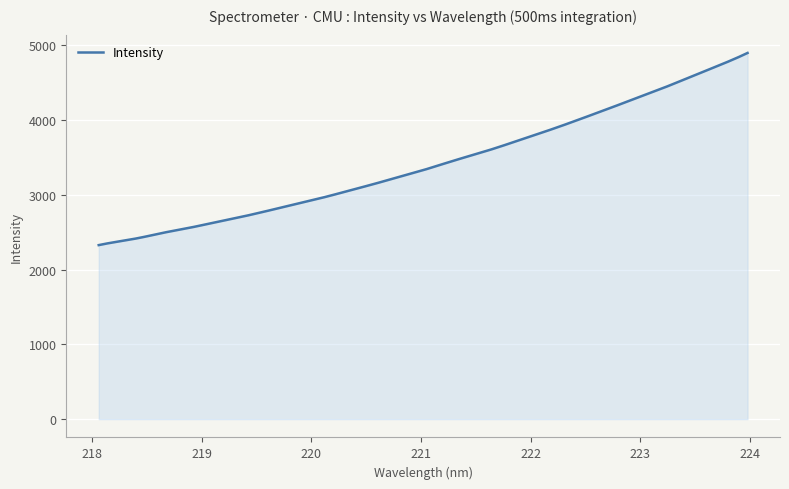

What is the difference between the maximum and minimum values?

2570.5